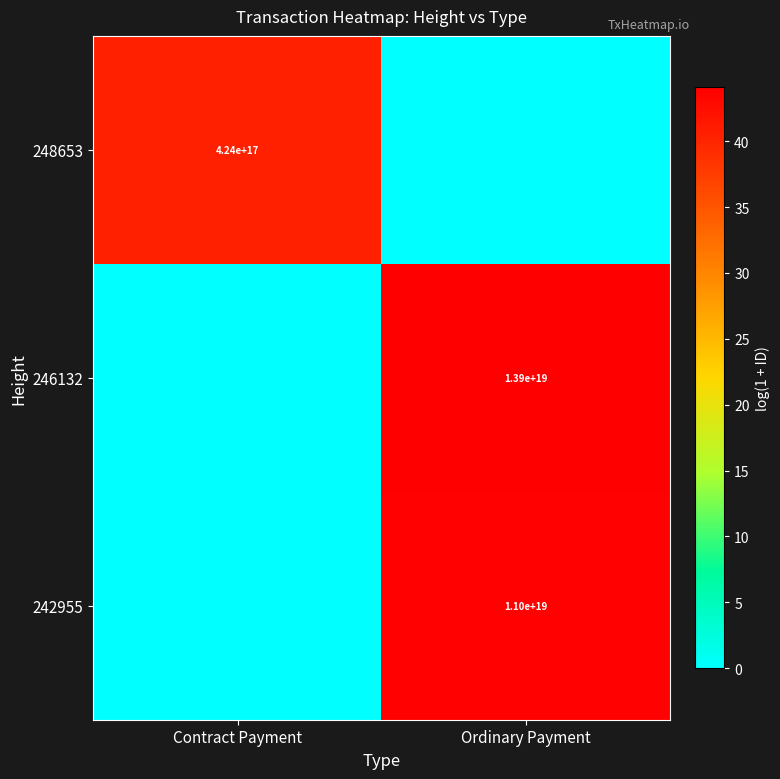

The value of 246132 at Ordinary Payment is 19.9. True or false?

False